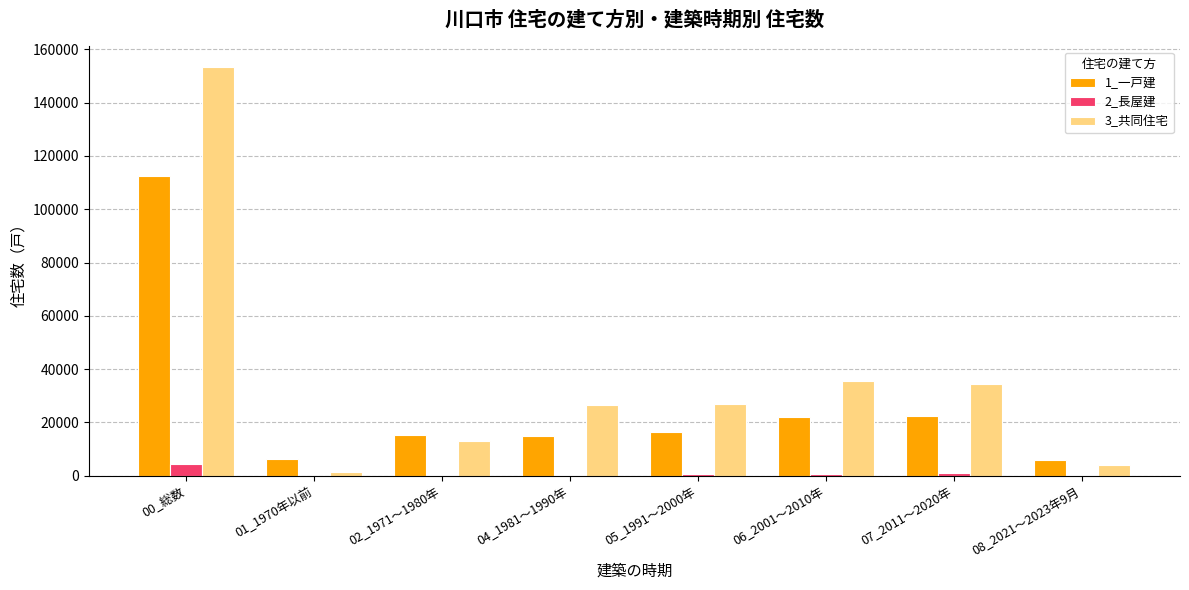

At which label does 1_一戸建 reach its peak?

00_総数